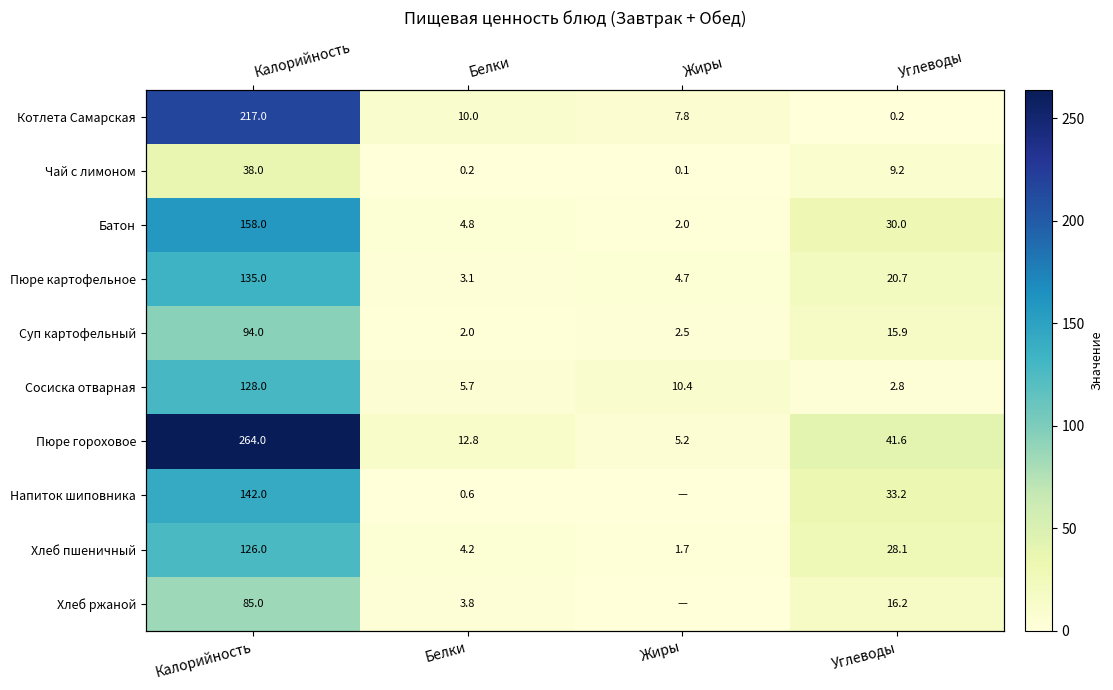

List the labels in order of Хлеб ржаной value, largest first.

Калорийность, Углеводы, Белки, Жиры